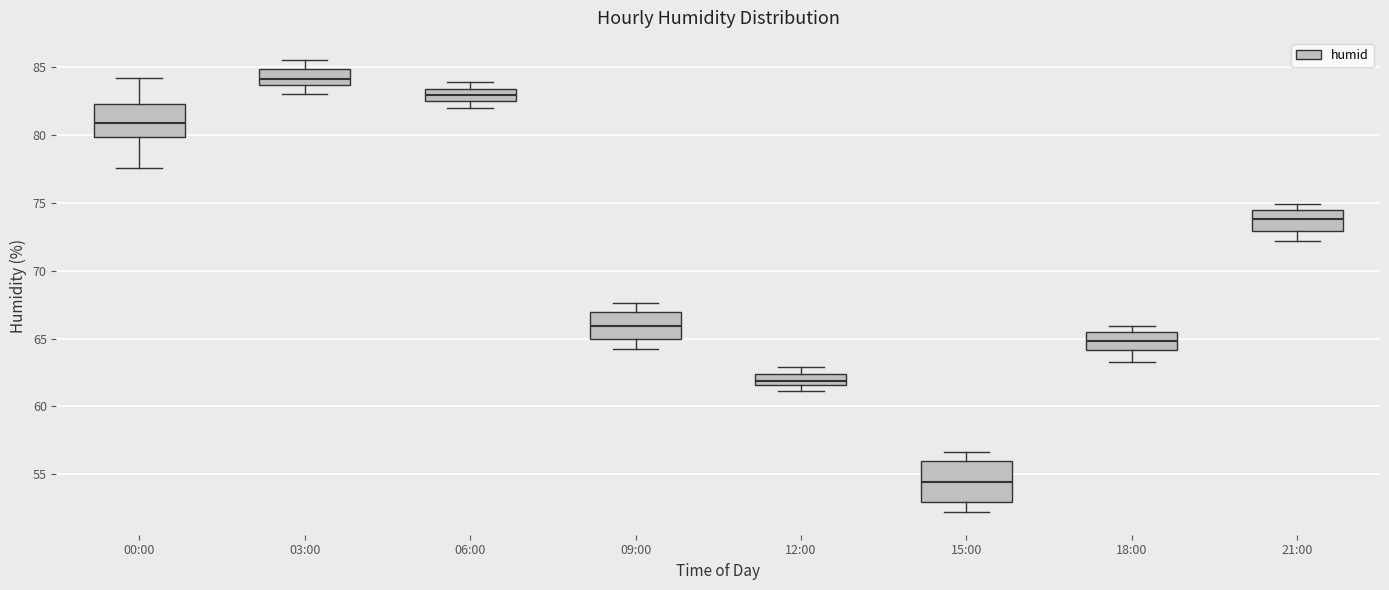

Reading left to right, read every box against the y-axis: the position of its median line, the range the box covers, and the ends of its whiskers. The values are not printed on the chart, so give them approximately, as read against the axis.

00:00: median 81.0, box 80.0 to 82.5, whiskers 77.5 to 84.0
03:00: median 84.0, box 83.5 to 85.0, whiskers 83.0 to 85.5
06:00: median 83.0, box 82.5 to 83.5, whiskers 82.0 to 84.0
09:00: median 66.0, box 65.0 to 67.0, whiskers 64.0 to 67.5
12:00: median 62.0, box 61.5 to 62.5, whiskers 61.0 to 63.0
15:00: median 54.5, box 53.0 to 56.0, whiskers 52.0 to 56.5
18:00: median 65.0, box 64.0 to 65.5, whiskers 63.5 to 66.0
21:00: median 74.0, box 73.0 to 74.5, whiskers 72.0 to 75.0